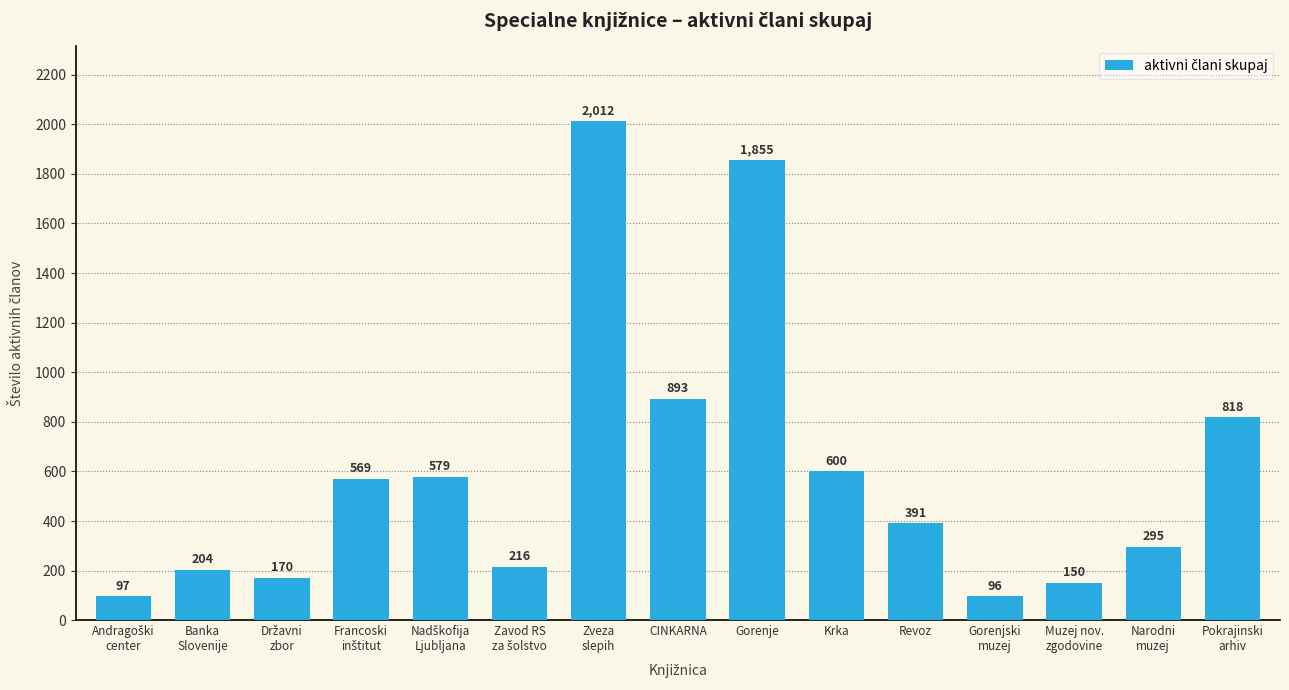

What is the label of the 2nd bar from the left?

Banka
Slovenije